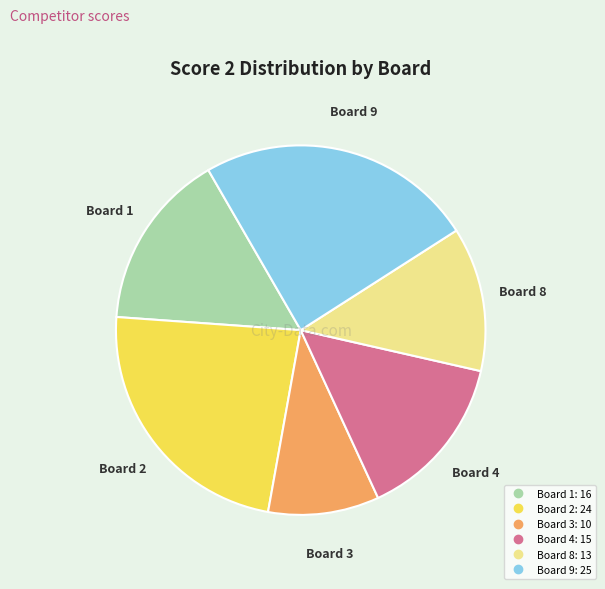

Is there a majority slice in this chart?

No